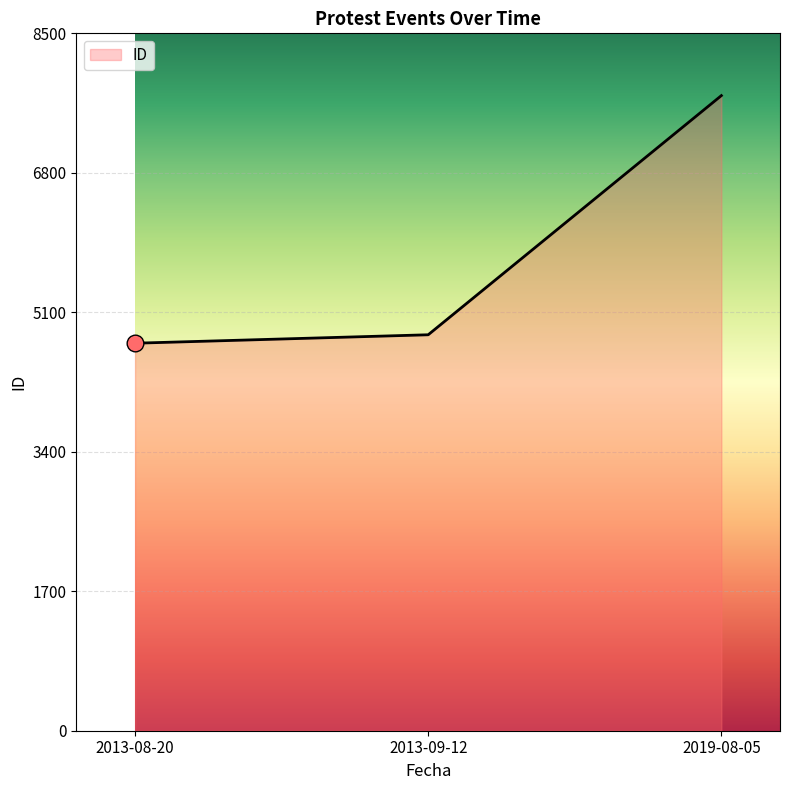

The value at 2013-08-20 is 1576. True or false?

False